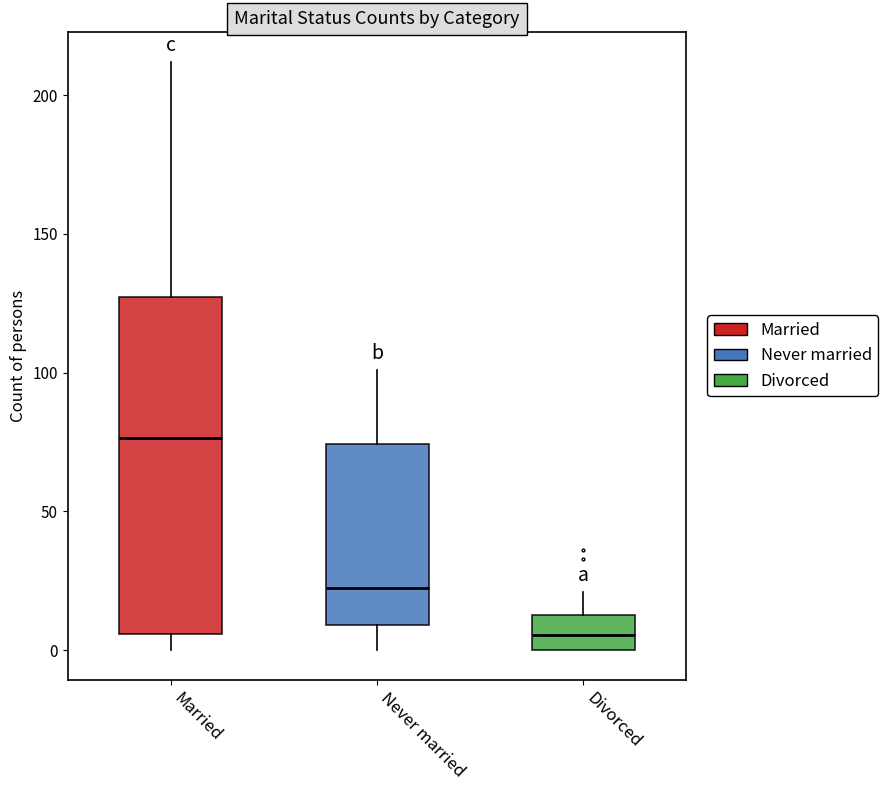

Reading left to right, transcribe this box plot: for each box, give where its median line is, the range the box spans, and where its two whiskers end, as read against the y-axis. The values are not printed on the chart, so give them approximately, as read against the axis.

Married: median 75, box 5 to 125, whiskers 0 to 210
Never married: median 25, box 10 to 75, whiskers 0 to 100
Divorced: median 5, box 0 to 15, whiskers 0 to 20